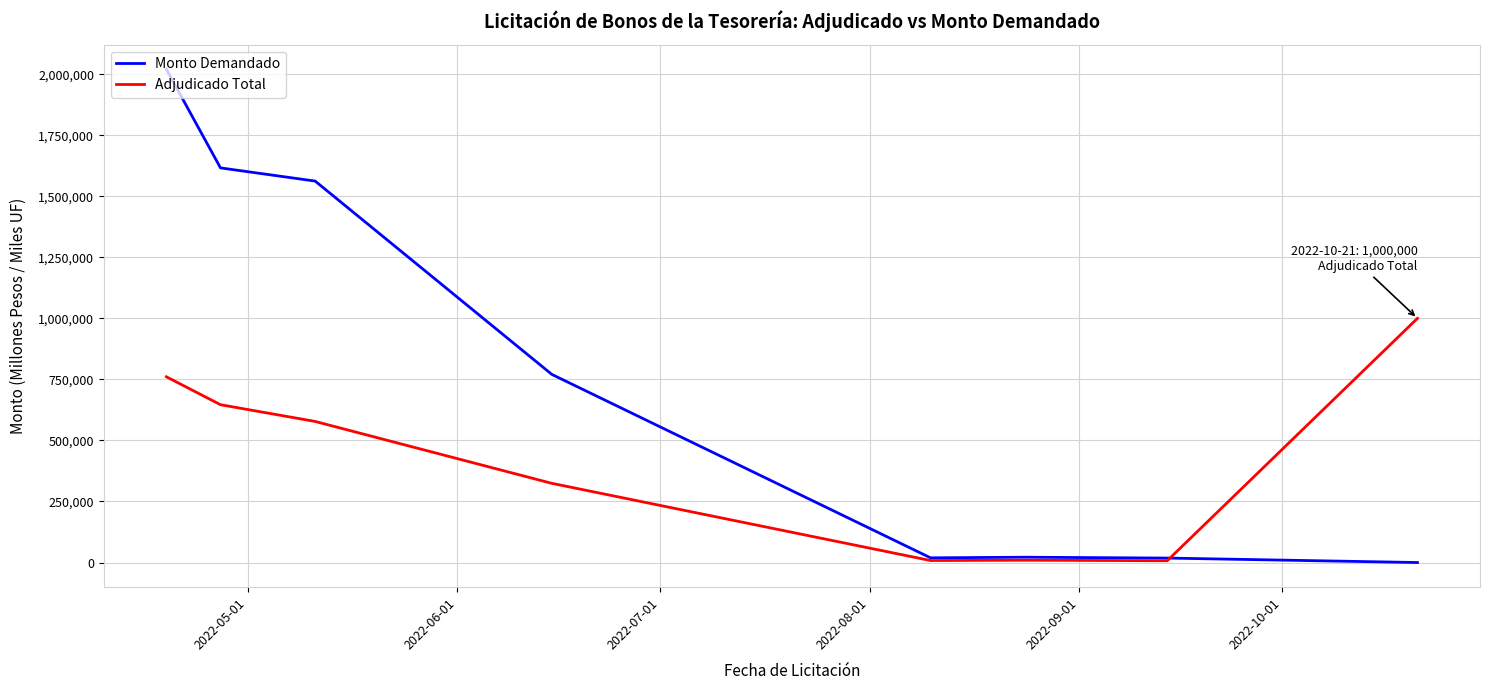

Which series has the widest spread of values?

Monto Demandado